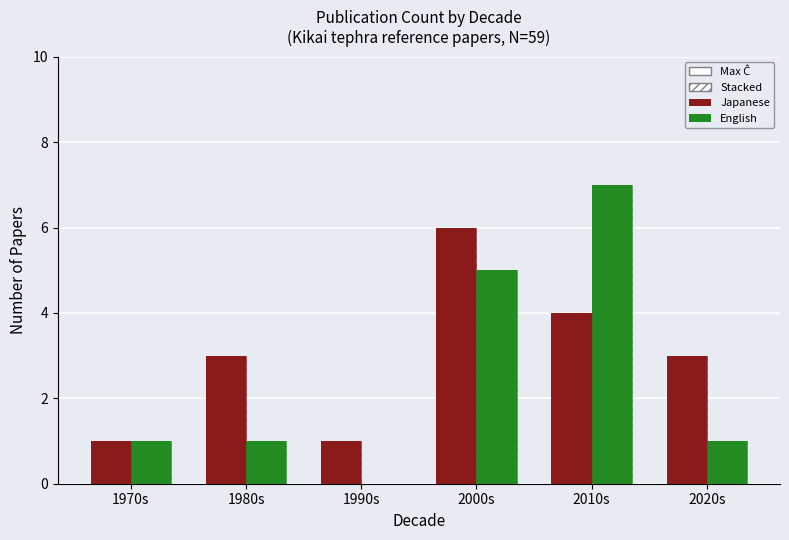

Which has a higher value, 1970s or 2000s?

2000s